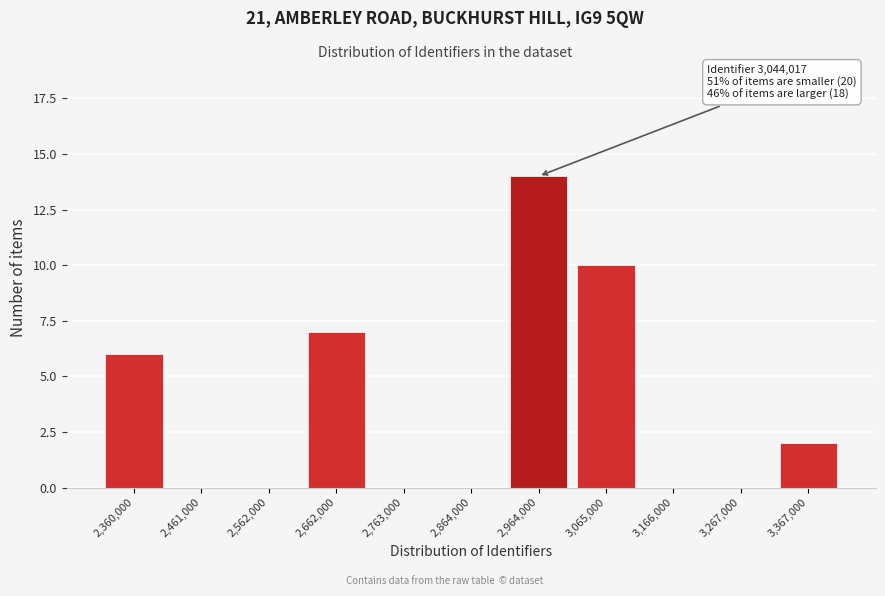

Reading left to right, transcribe all the data shown in this chart.

2,360,000=6	2,461,000=0	2,562,000=0	2,662,000=7	2,763,000=0	2,864,000=0	2,964,000=14	3,065,000=10	3,166,000=0	3,267,000=0	3,367,000=2